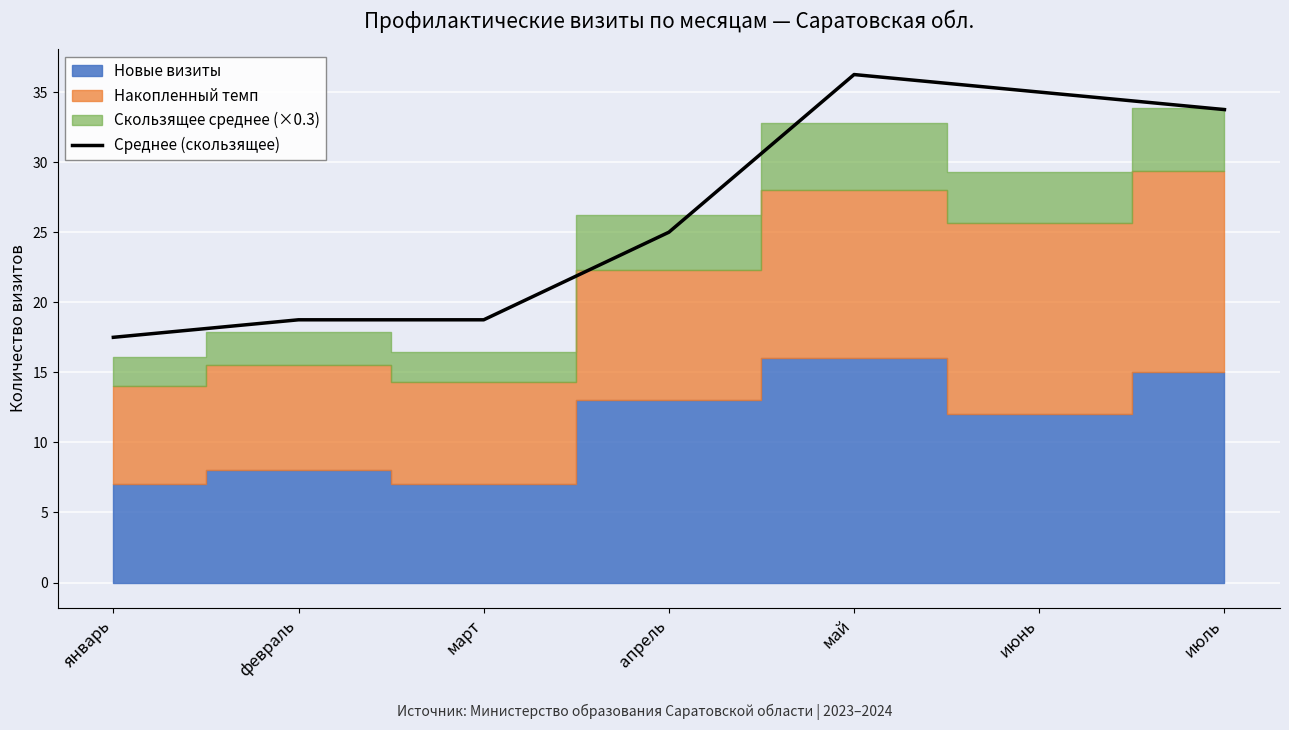

True or false: the data shows 18.8 at март.

True